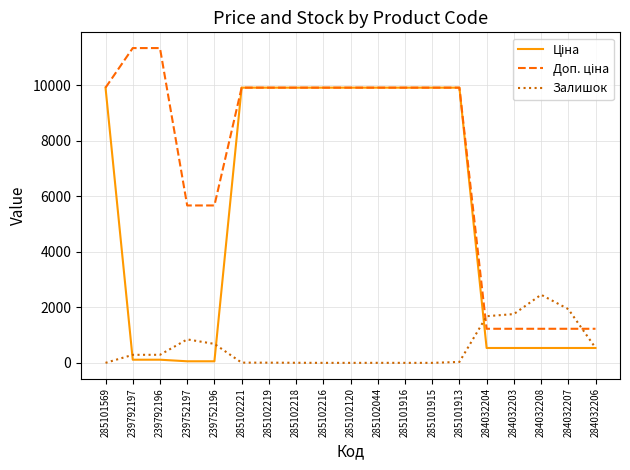

True or false: Залишок has a value of 845.0 at 239752197.

True